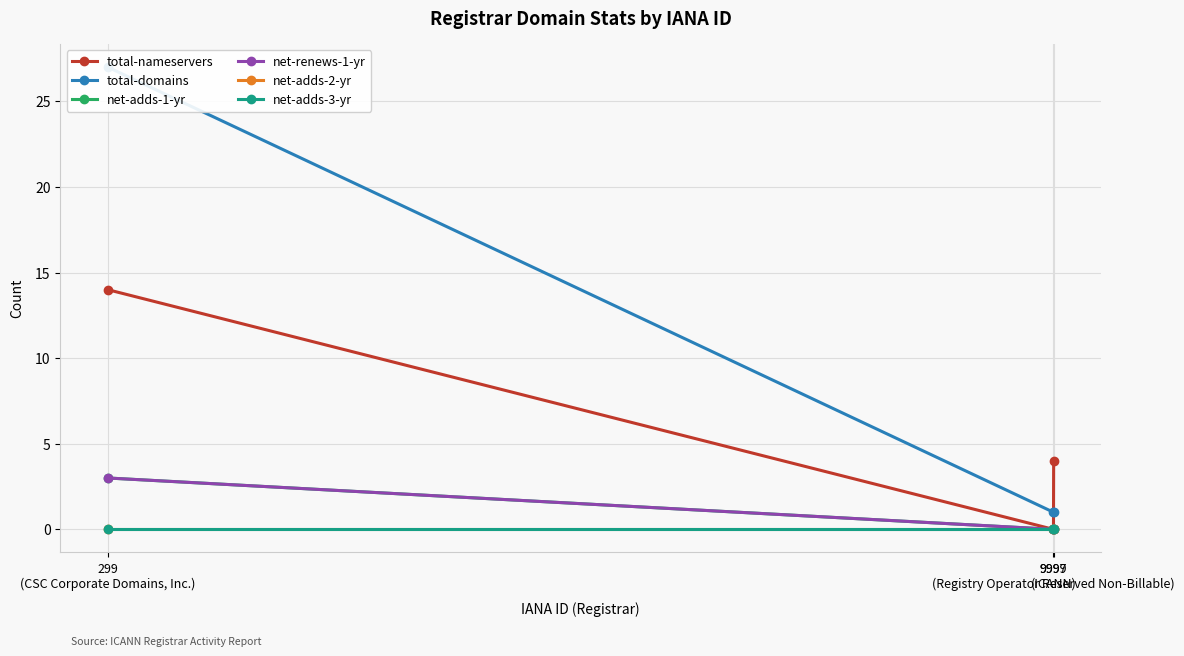

List the labels in order of net-adds-3-yr value, smallest first.

299
(CSC Corporate Domains, Inc.), 9997
(ICANN), 9999
(Registry Operator Reserved Non-Billable)